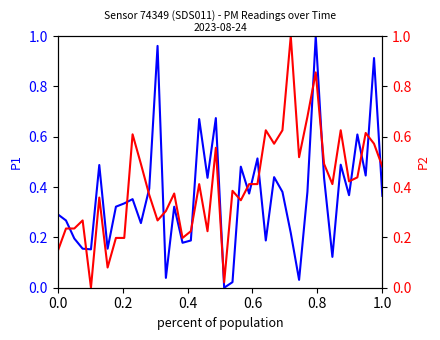

How many lines are shown in the chart?

2